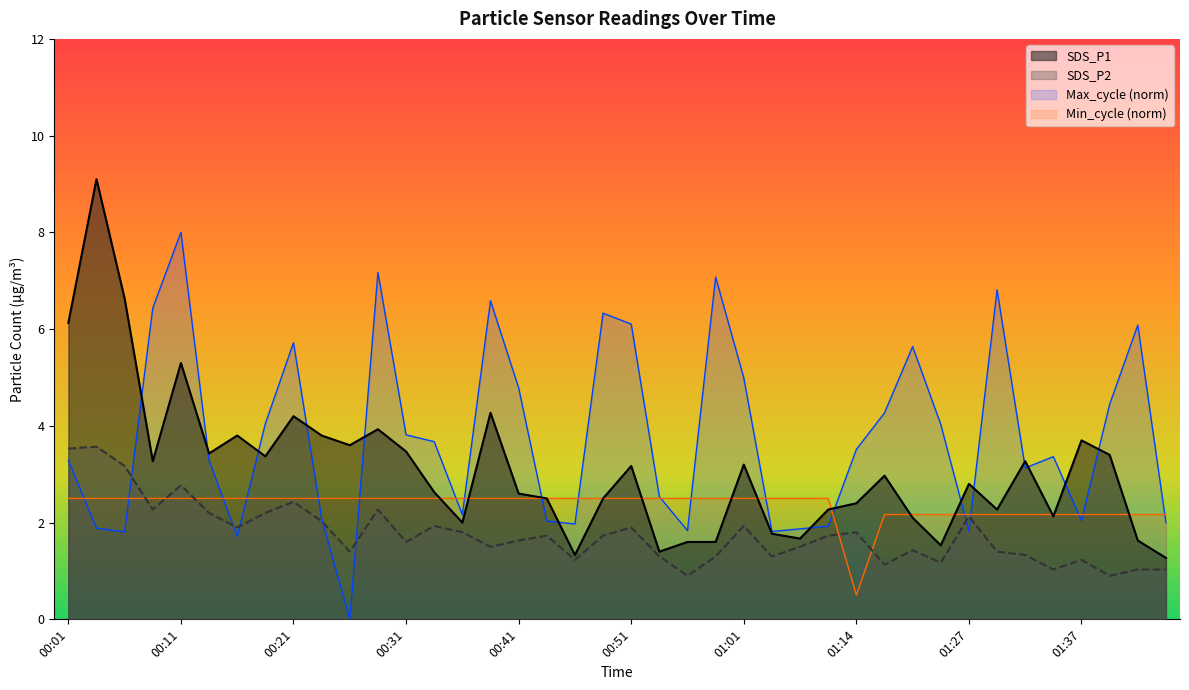

What is the label of the 25th point from the right?

00:38